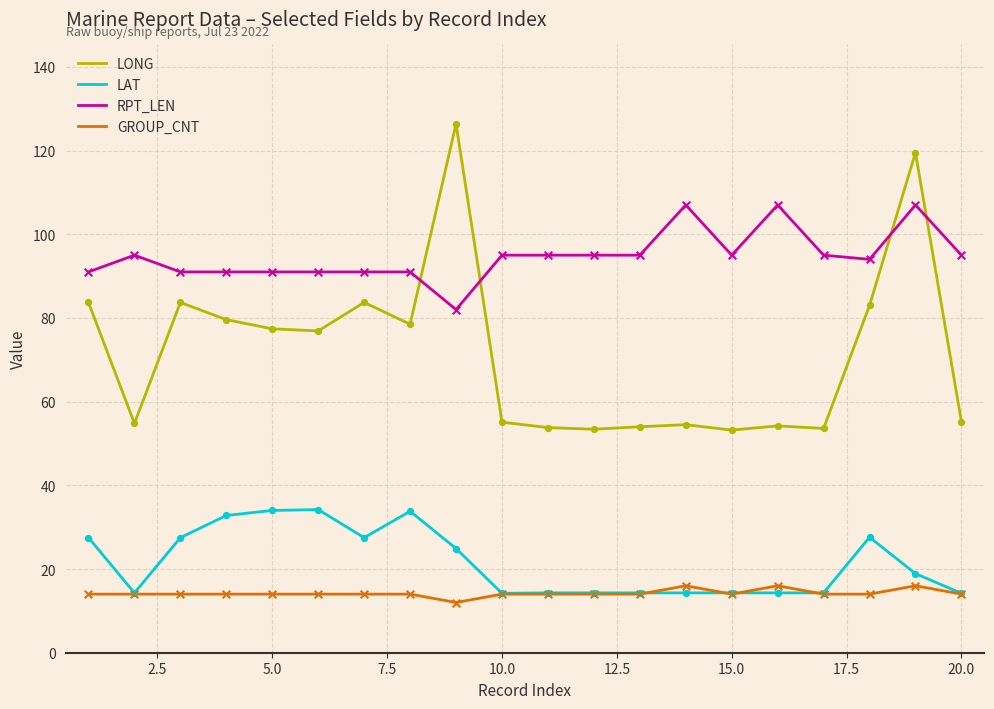

Which series has the largest total across all categories?

RPT_LEN